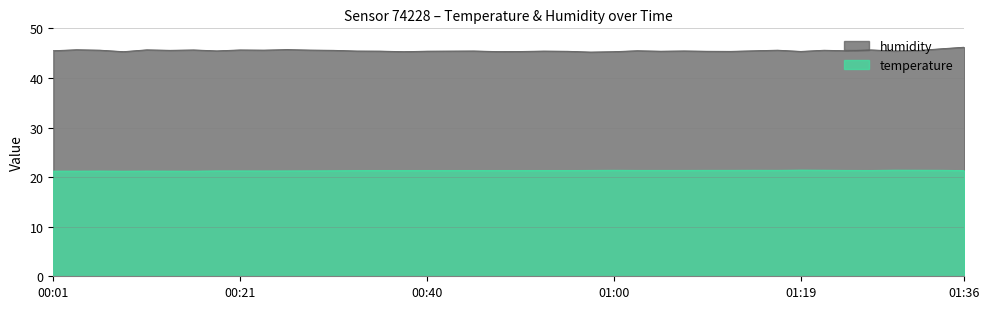

Reading left to right, what are all the values shown in this chart?

temperature: 21.2	21.2	21.2	21.2	21.2	21.2	21.2	21.2	21.2	21.2	21.2	21.3	21.3	21.3	21.3	21.3	21.3	21.3	21.3	21.3	21.3	21.3	21.3	21.4	21.4	21.4	21.4	21.4	21.4	21.4	21.4	21.4	21.4	21.4	21.4	21.4	21.4	21.4	21.4	21.3
humidity: 45.5	45.7	45.6	45.3	45.7	45.6	45.6	45.5	45.6	45.6	45.7	45.6	45.6	45.4	45.4	45.3	45.4	45.4	45.4	45.3	45.3	45.4	45.4	45.2	45.3	45.5	45.4	45.5	45.4	45.4	45.5	45.6	45.4	45.6	45.5	45.7	45.4	45.5	45.9	46.2